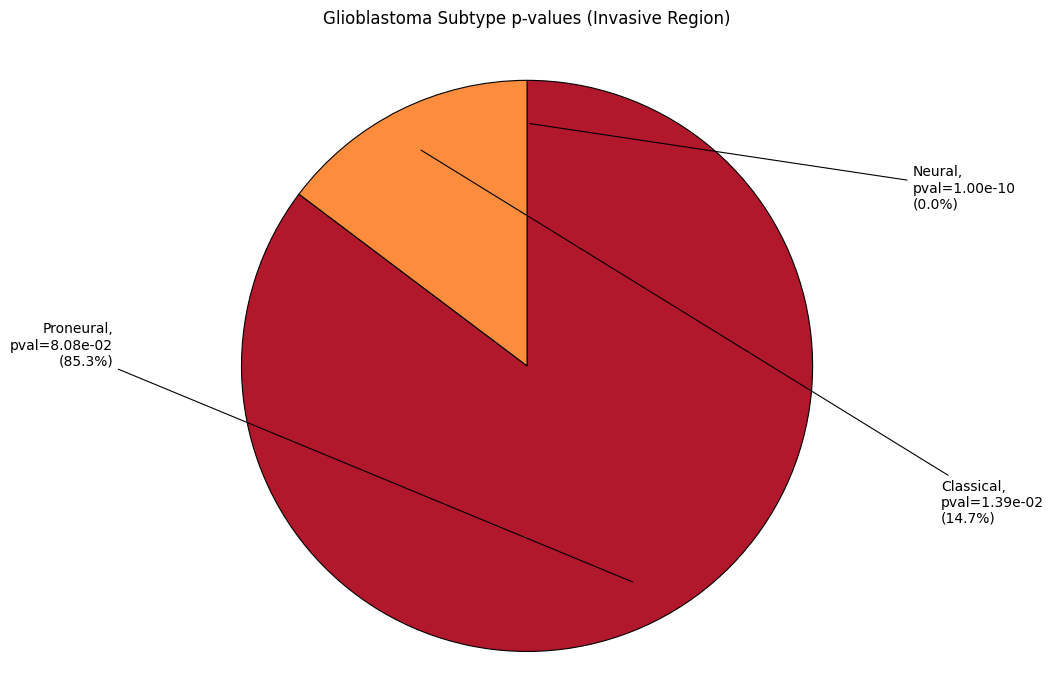

Is there any slice that represents more than half of the pie?

Yes